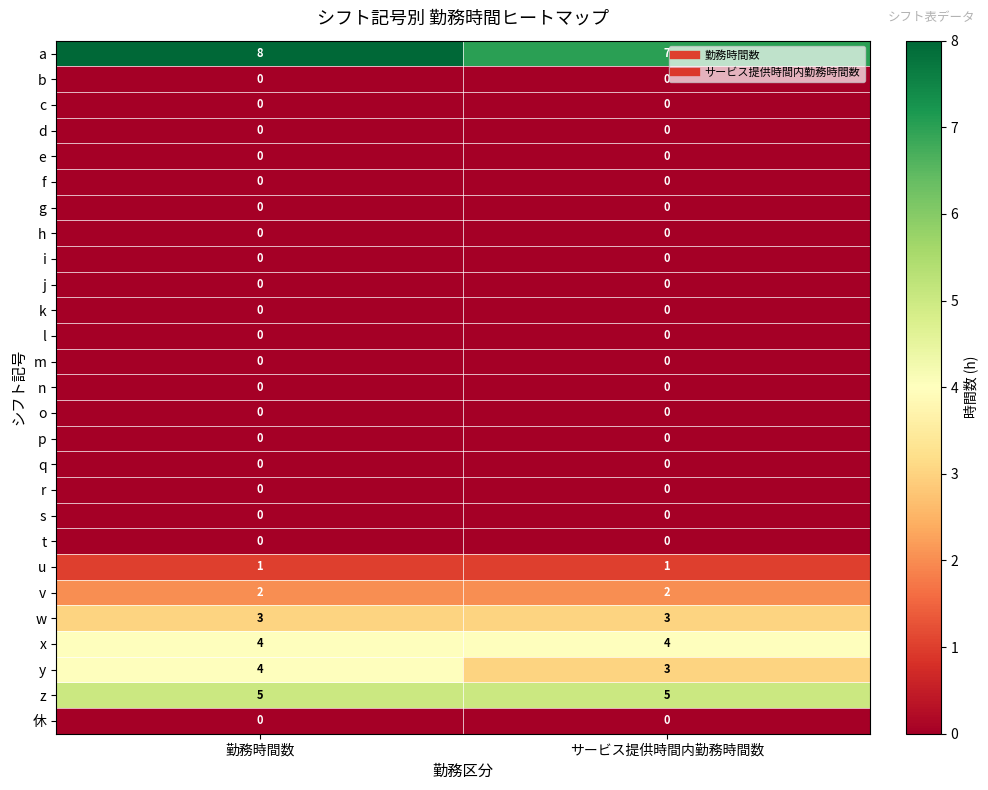

What is the sum of the a values at 勤務時間数 and サービス提供時間内勤務時間数?

15